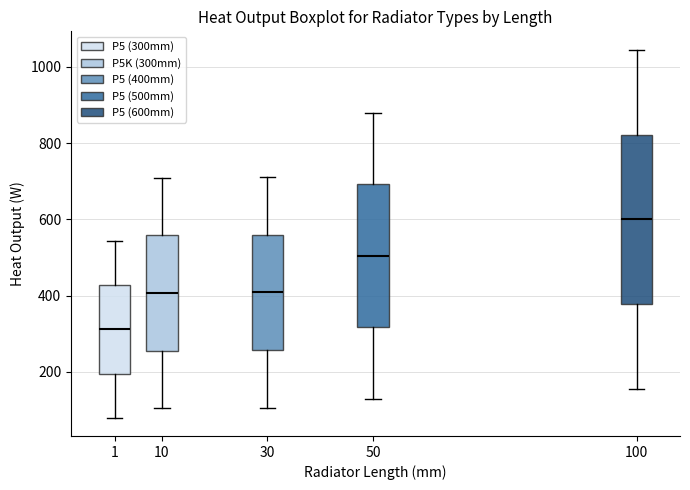

Where does the lower whisker of the box at x = 50 end on the y-axis? The values are not printed on the chart, so give them approximately, as read against the axis.

140